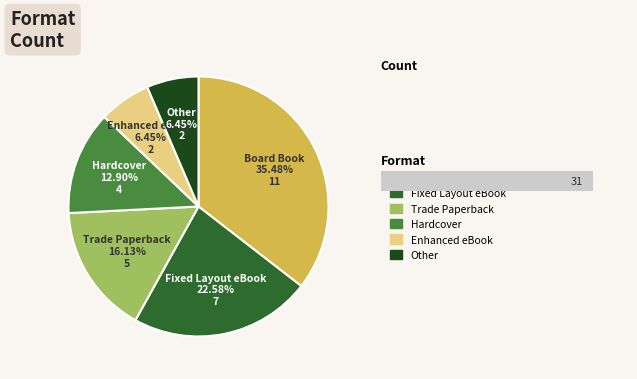

What is the change in value from Trade Paperback to Other?

-3